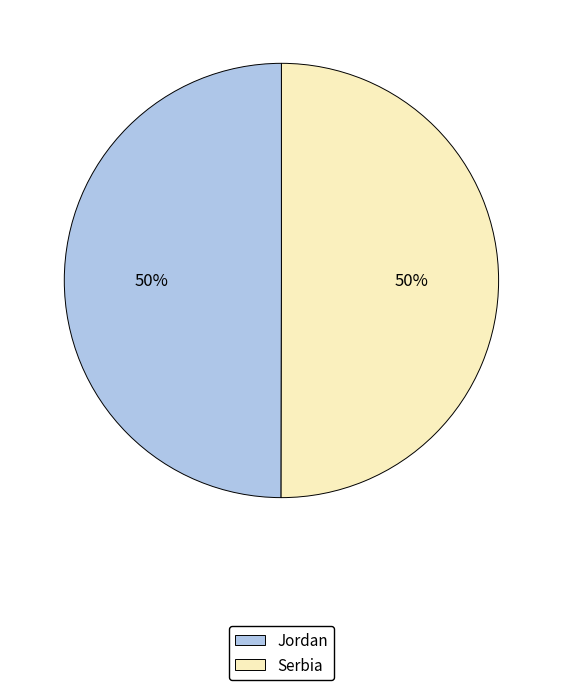

To the nearest percent, what is the combined percentage of Jordan and Serbia?

100%